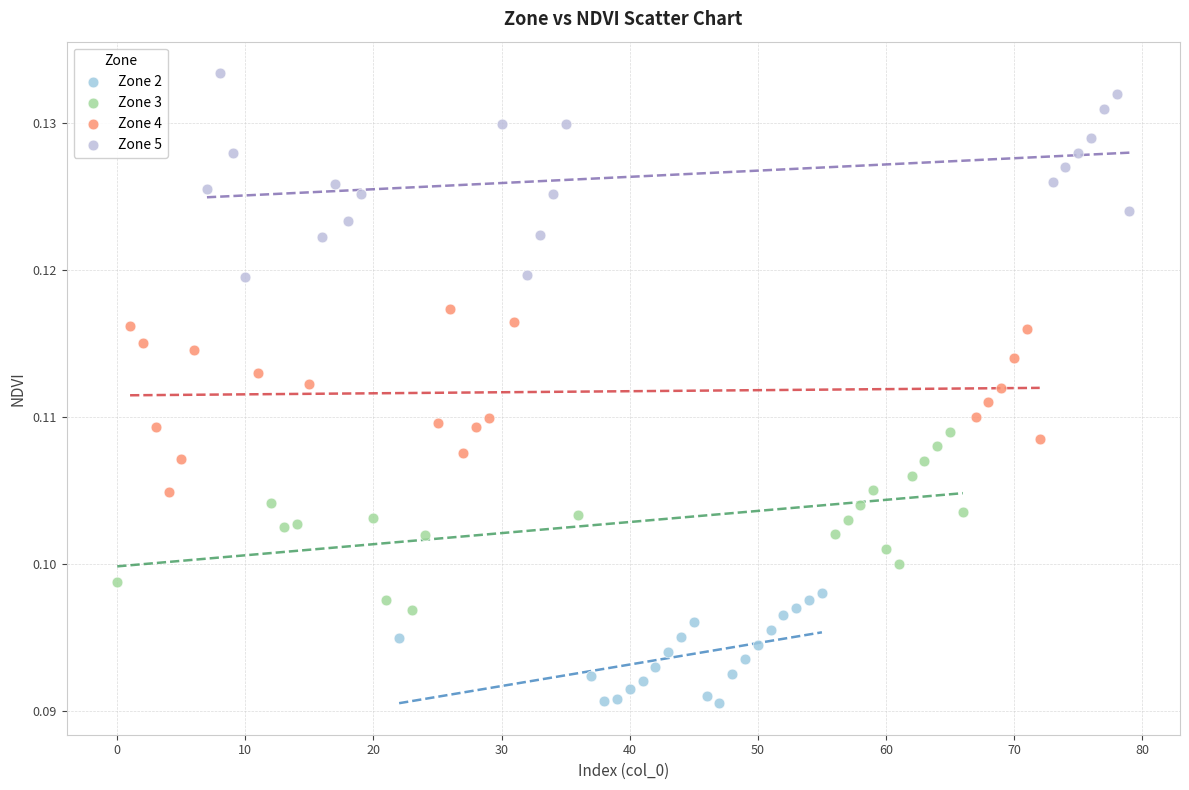

Which series reaches the minimum Y coordinate?

Zone 2